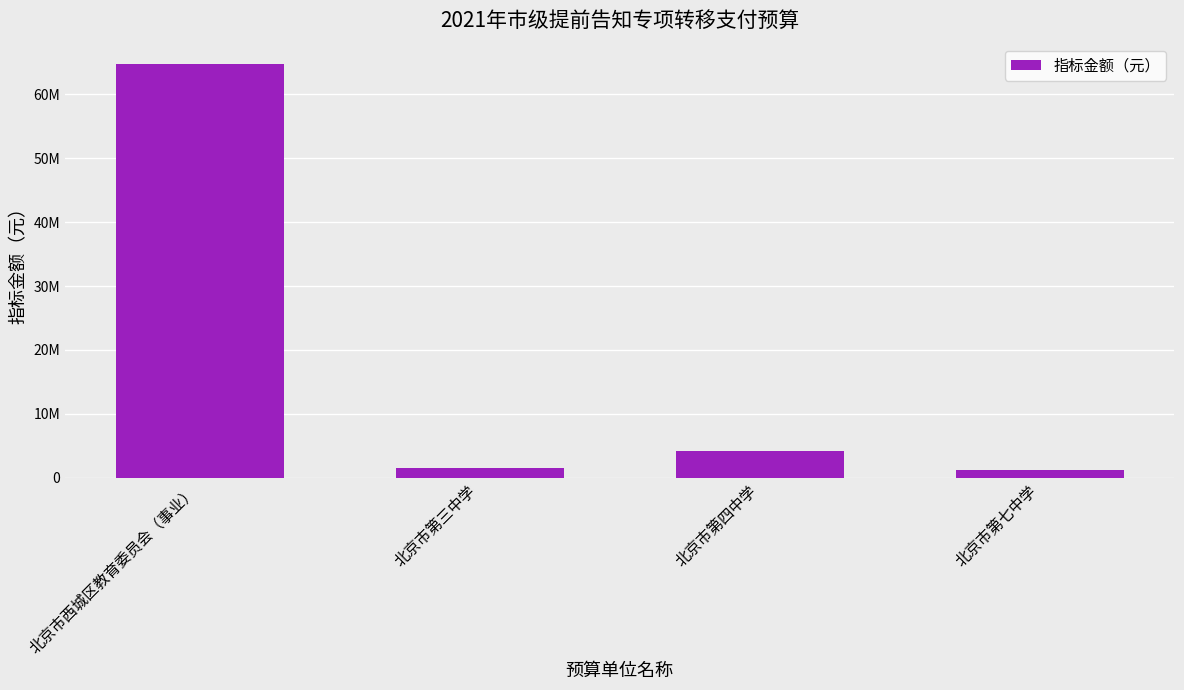

What is the label of the 4th bar from the left?

北京市第七中学